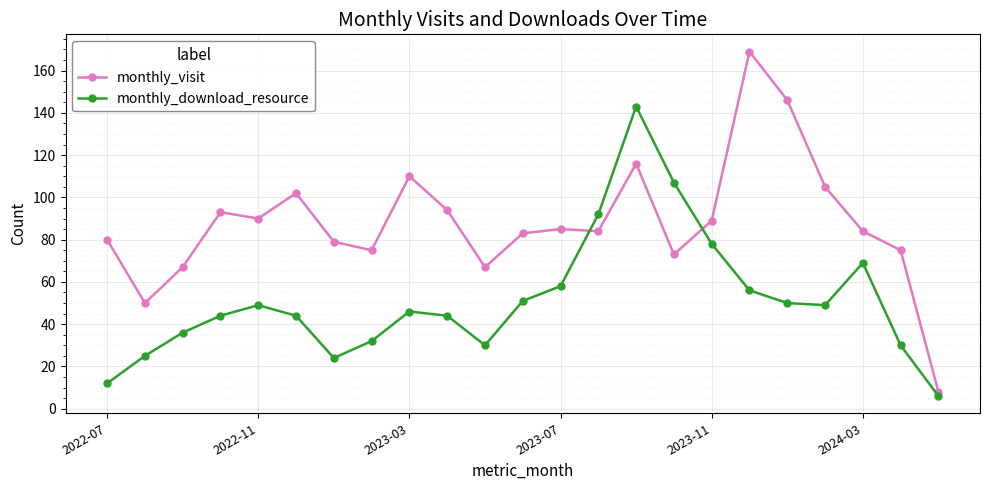

True or false: monthly_download_resource has more than 1 points higher than both neighbors.

True